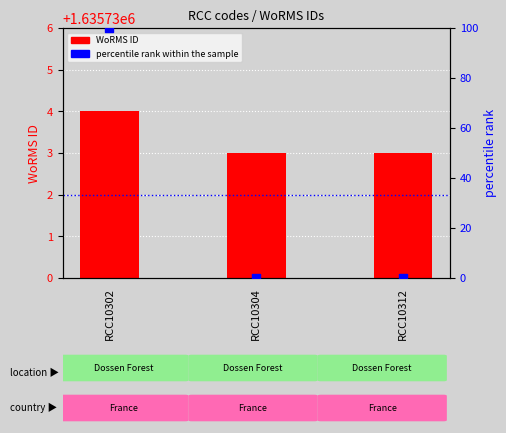

Is the value of WoRMS ID at RCC10312 greater than the value of percentile rank within the sample at RCC10304?

Yes